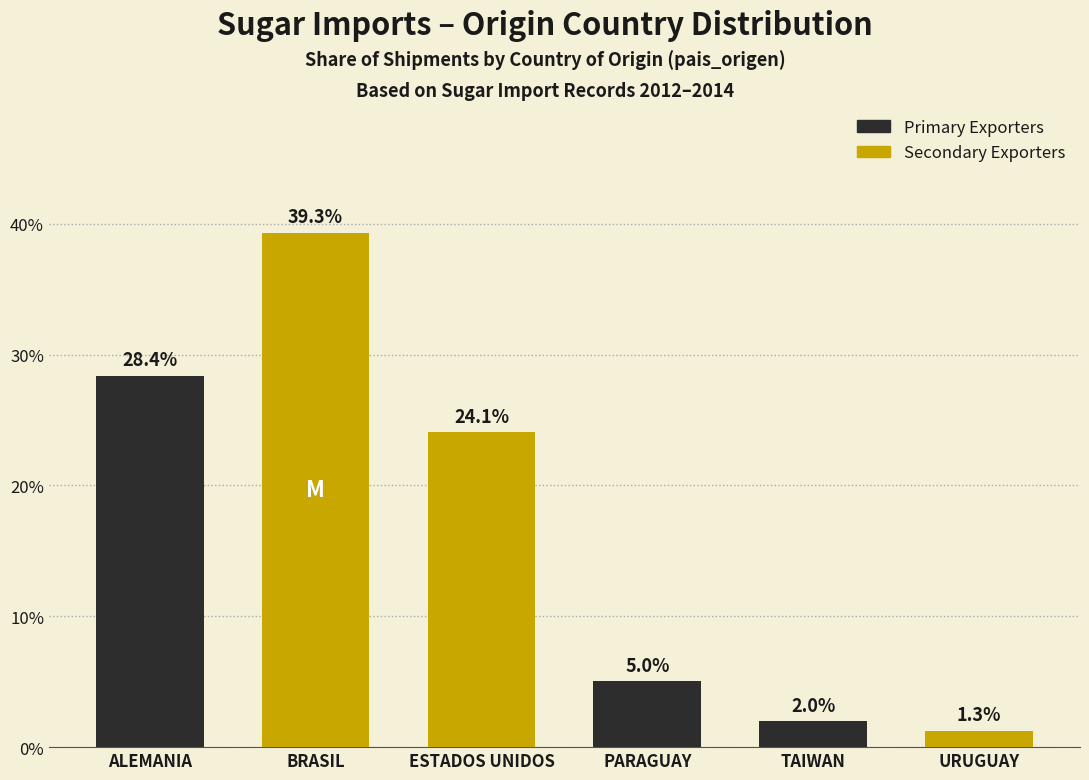

At which category does the chart reach its minimum across all series?

URUGUAY